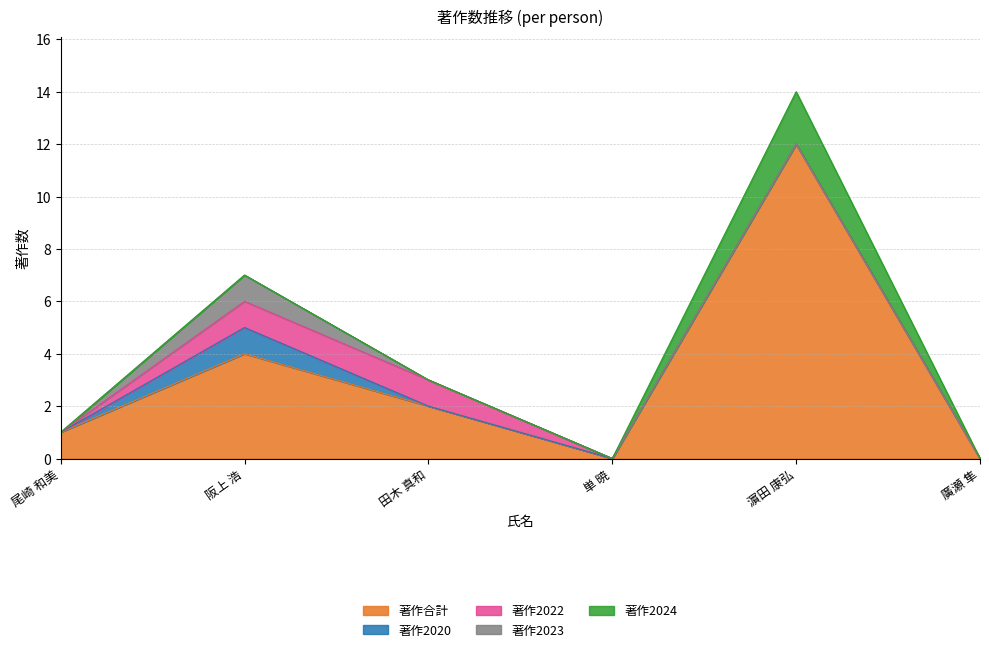

What is the label of the 5th point from the left?

濵田 康弘